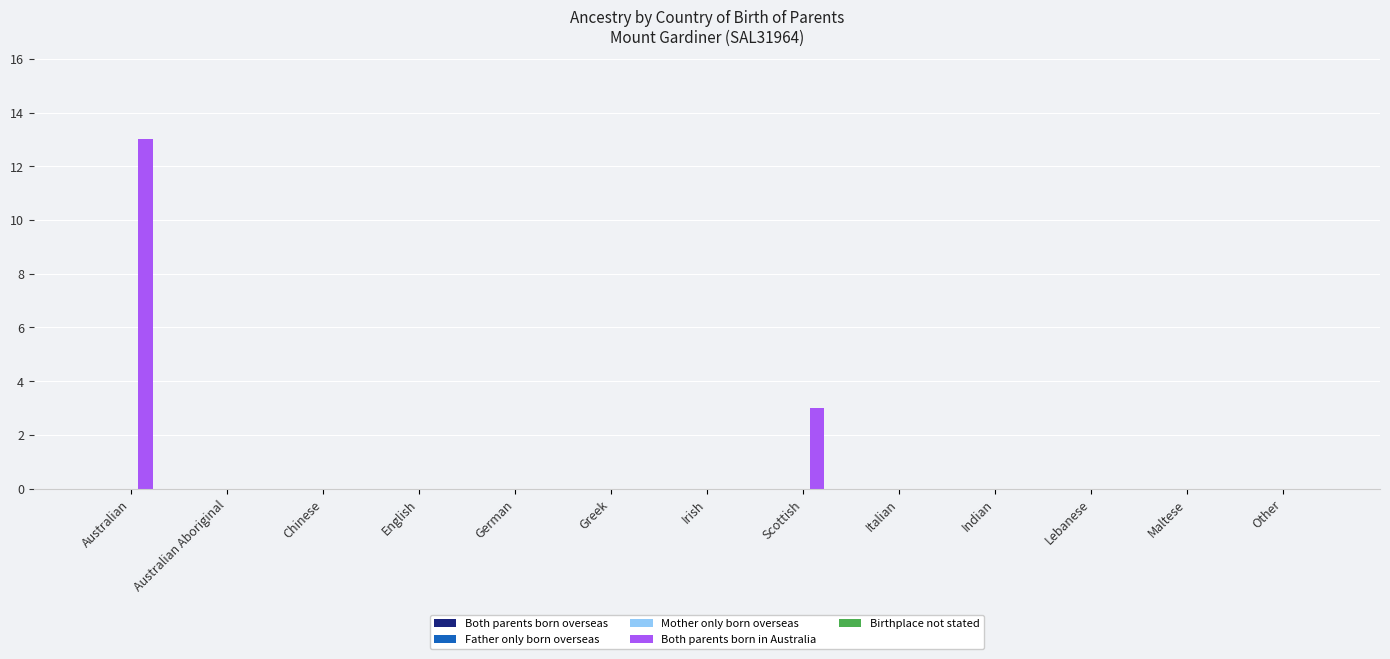

Reading left to right, transcribe all the data shown in this chart.

Australian=13	Australian Aboriginal=0	Chinese=0	English=0	German=0	Greek=0	Irish=0	Scottish=3	Italian=0	Indian=0	Lebanese=0	Maltese=0	Other=0